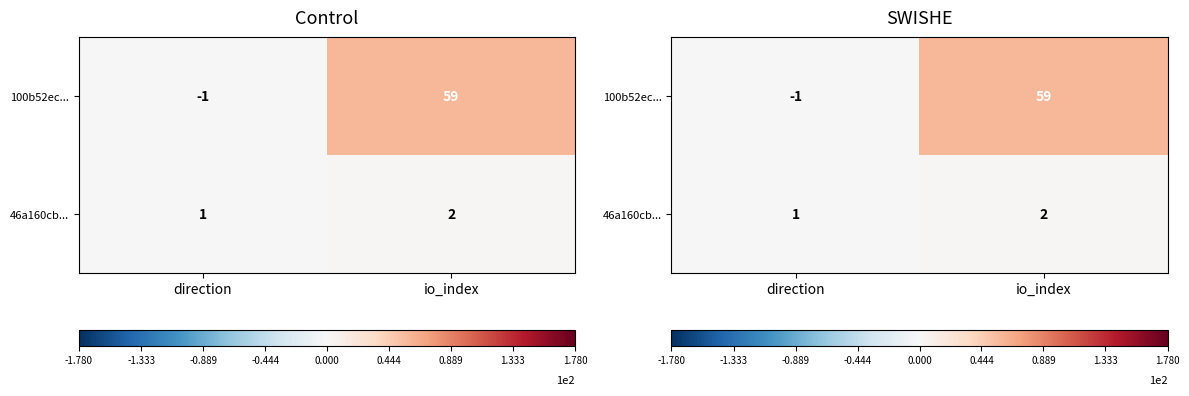

Rank the categories by 100b52ec... value from highest to lowest.

io_index, direction